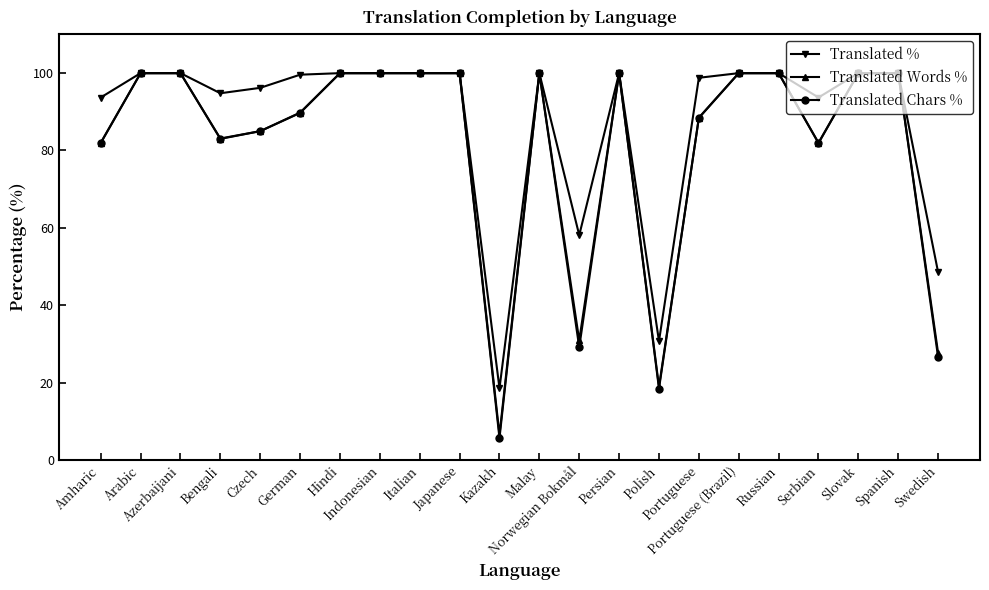

True or false: Translated % has more than 1 points higher than both neighbors.

True